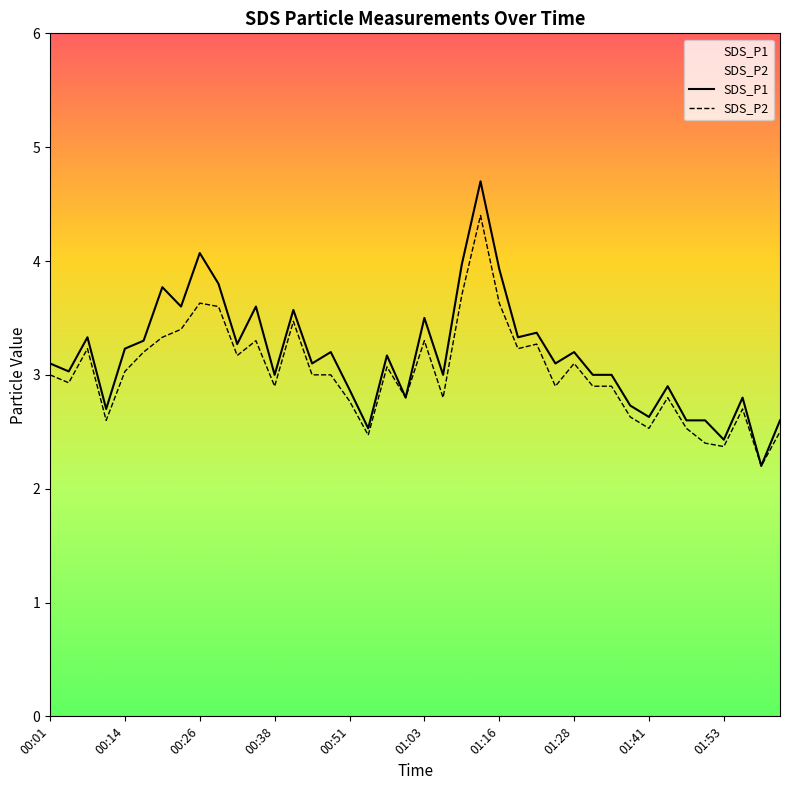

What is the difference between the SDS_P1 values at 01:10 and 01:25?

0.9